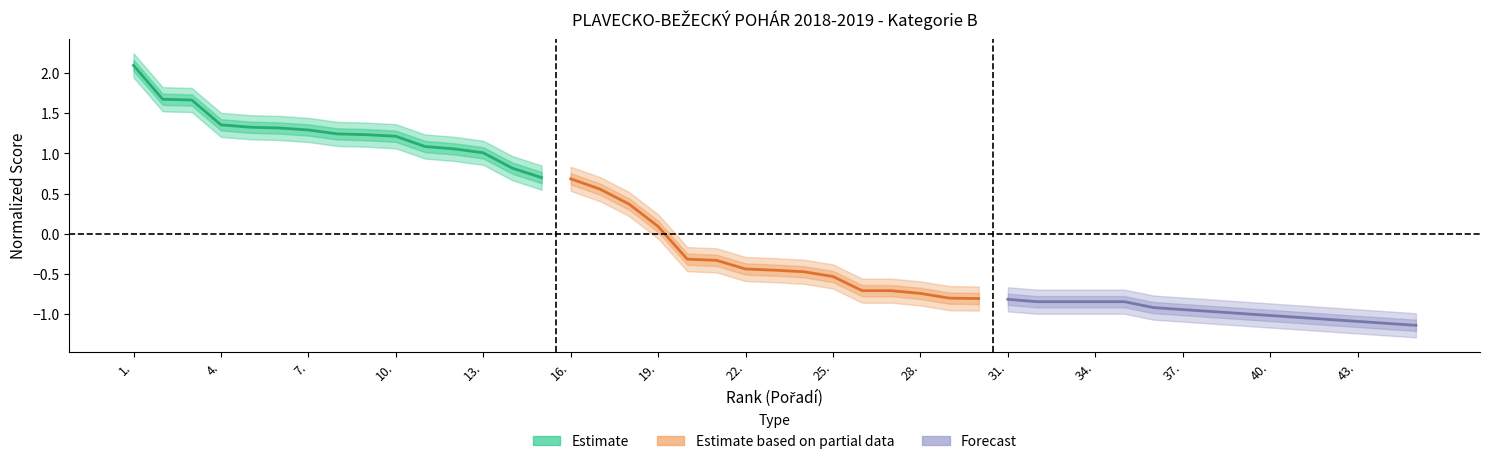

True or false: Forecast and Estimate based on partial data intersect in this chart.

False